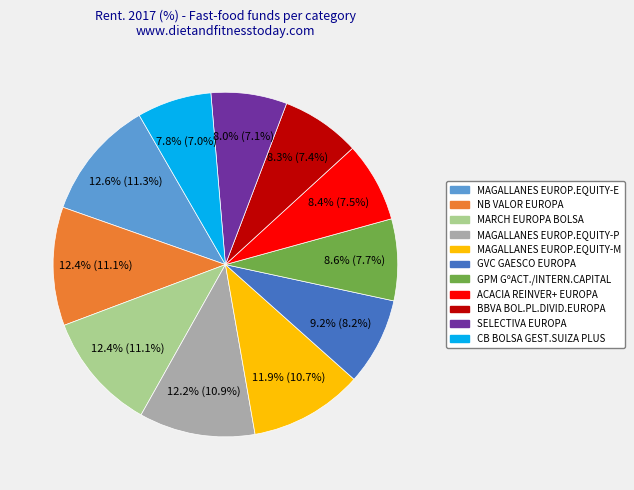

True or false: CB BOLSA GEST.SUIZA PLUS accounts for 17% of the total.

False